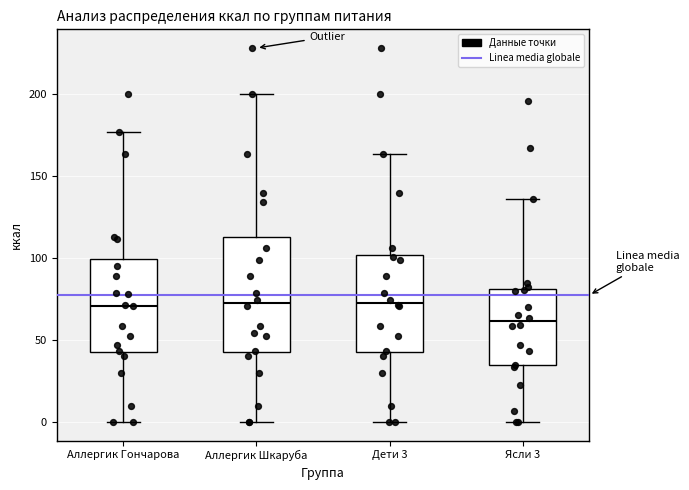

Where is the lower edge of the box for Аллергик Шкаруба on the y-axis? The values are not printed on the chart, so give them approximately, as read against the axis.

45